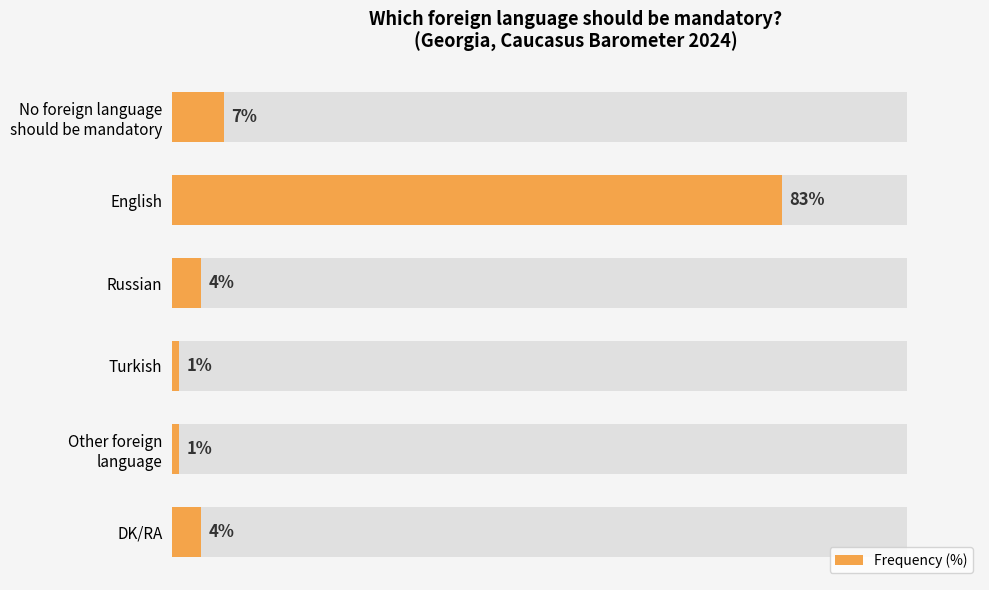

What is the sum of all values?

100